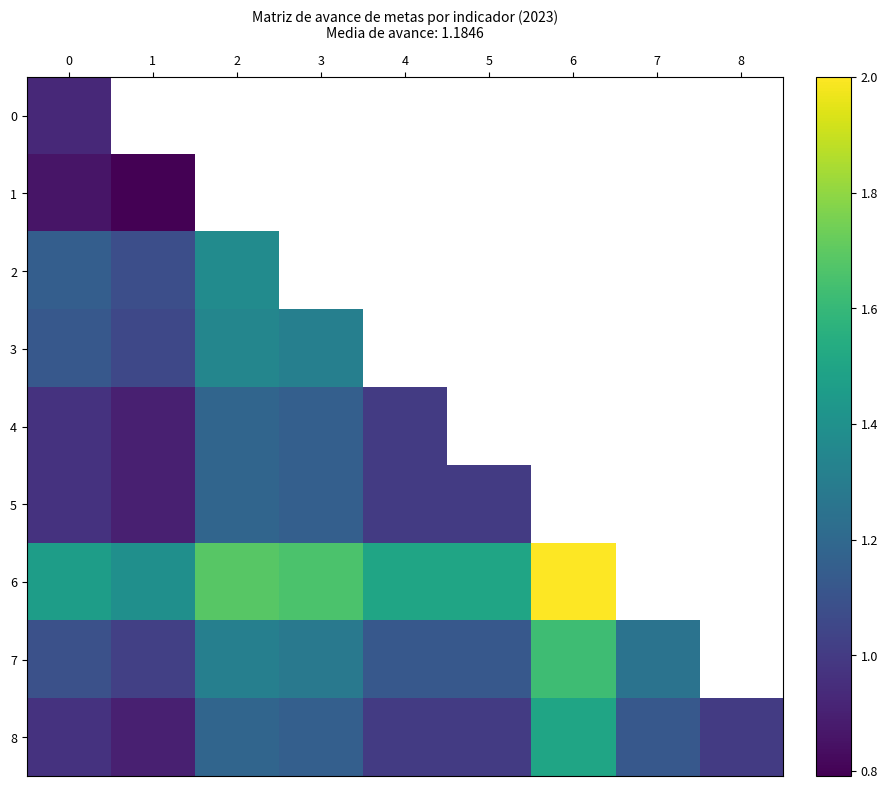

What is the difference between the maximum and minimum values in the 8 series?

0.6